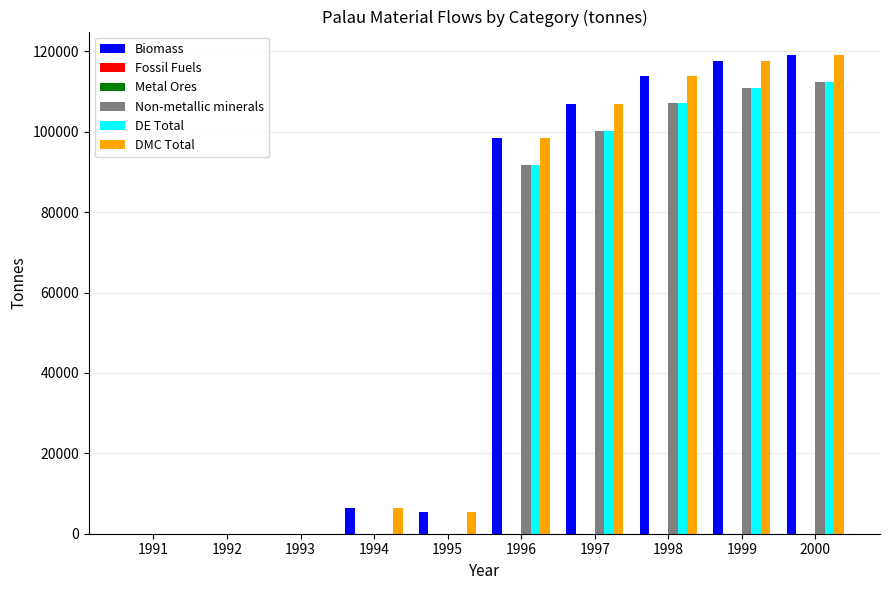

Which category has the lowest value in the Metal Ores series?

1991